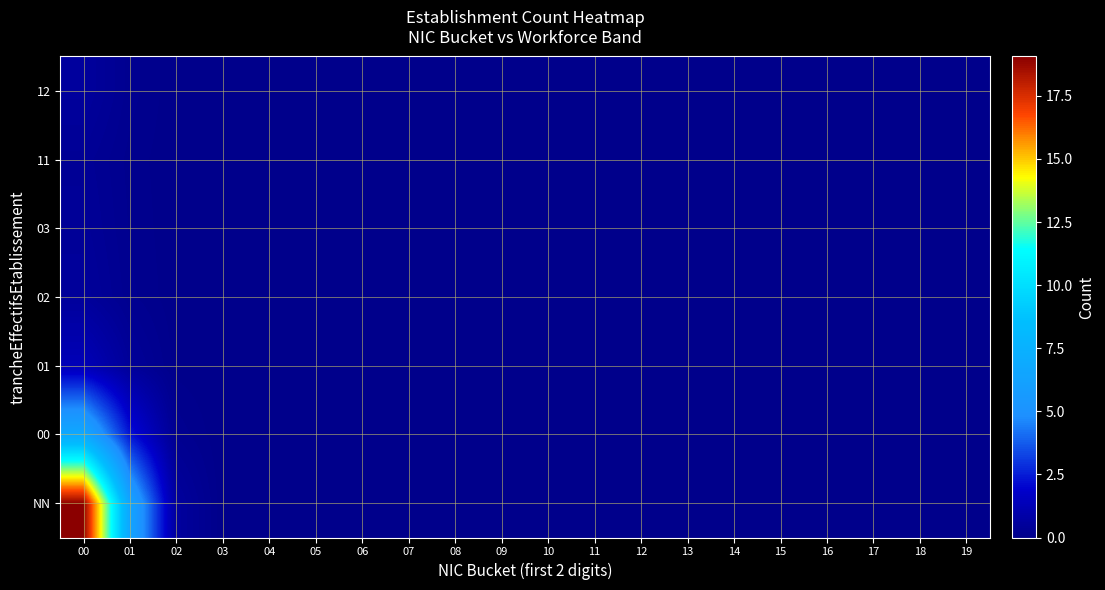

Count the number of data series in this chart.

7